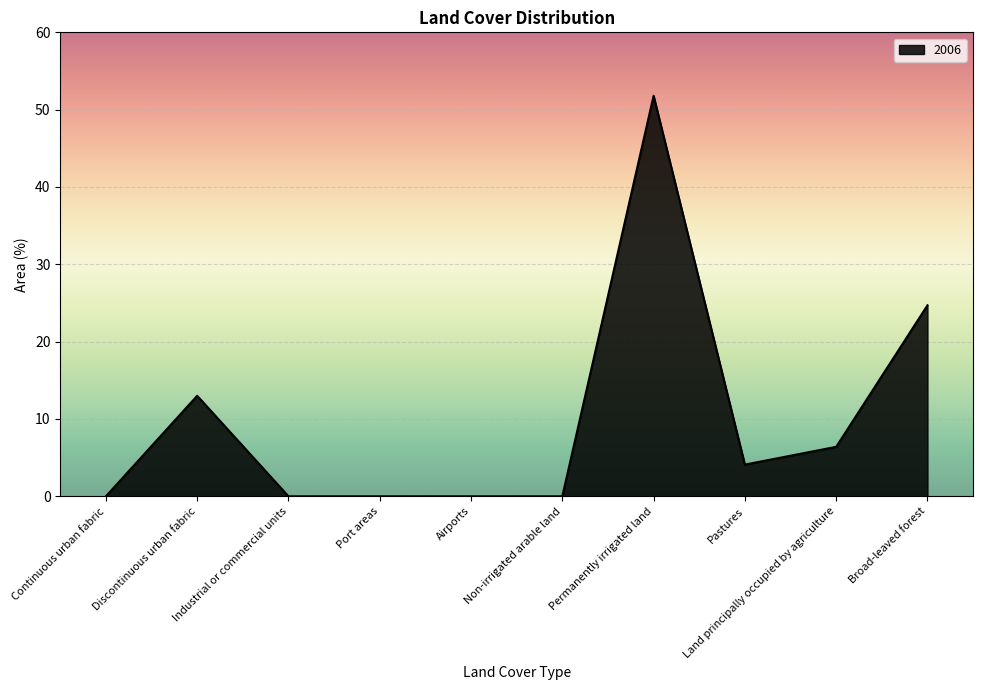

The value at Land principally occupied by agriculture is 1.4. True or false?

False